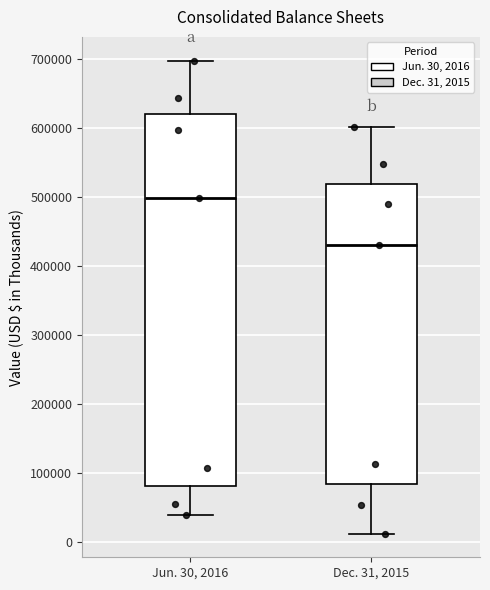

Reading left to right, read every box against the y-axis: the position of its median line, the range the box covers, and the ends of its whiskers. The values are not printed on the chart, so give them approximately, as read against the axis.

Jun. 30, 2016: median 500000, box 80000 to 620000, whiskers 40000 to 700000
Dec. 31, 2015: median 430000, box 80000 to 520000, whiskers 10000 to 600000